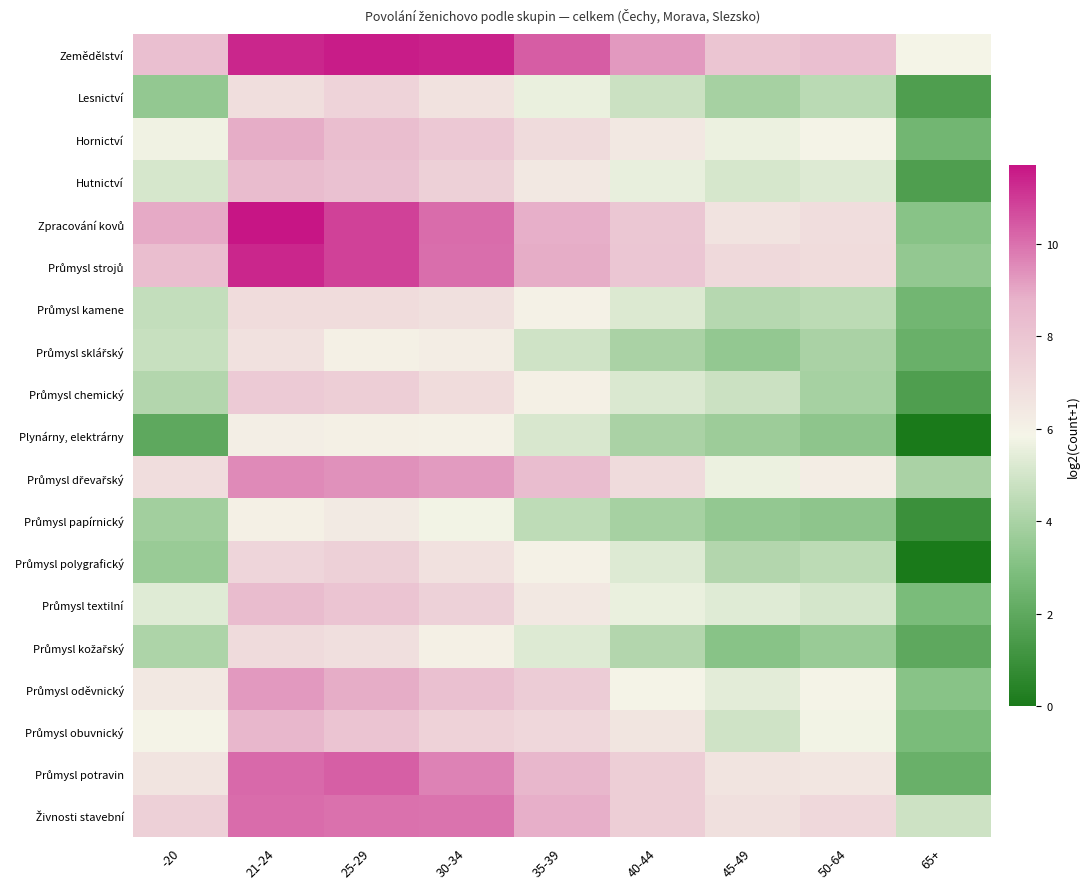

What is the total value across all series at 65+?

47.7